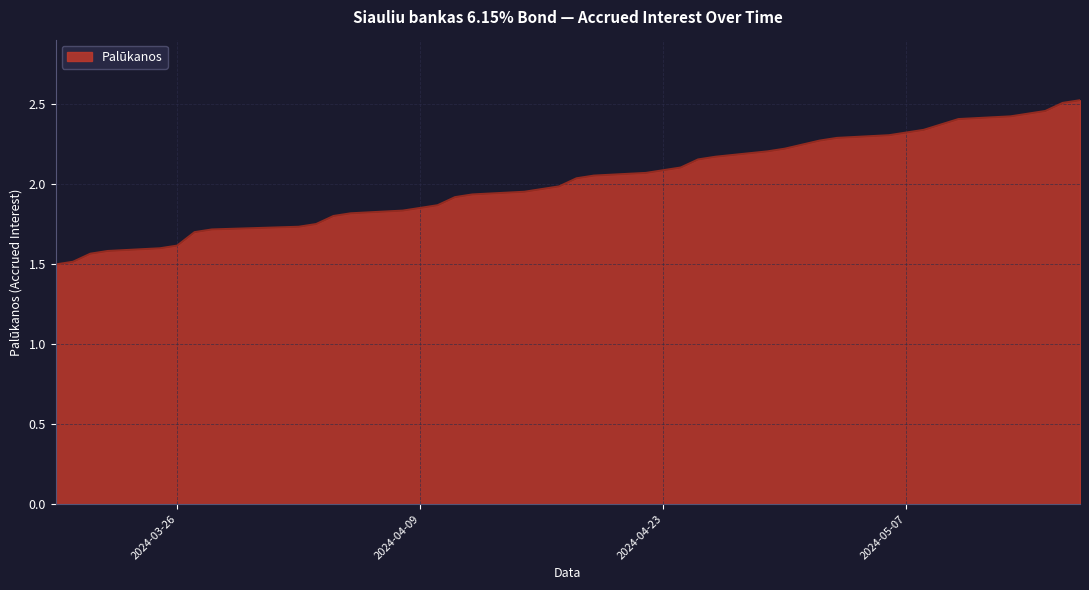

What is the smallest value displayed?

1.5